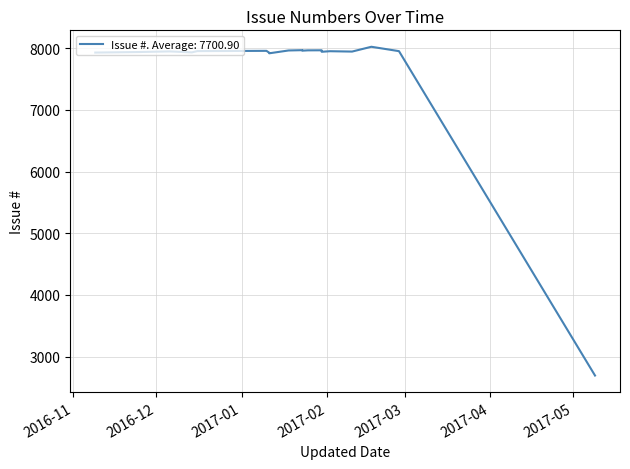

How many lines are shown in the chart?

1